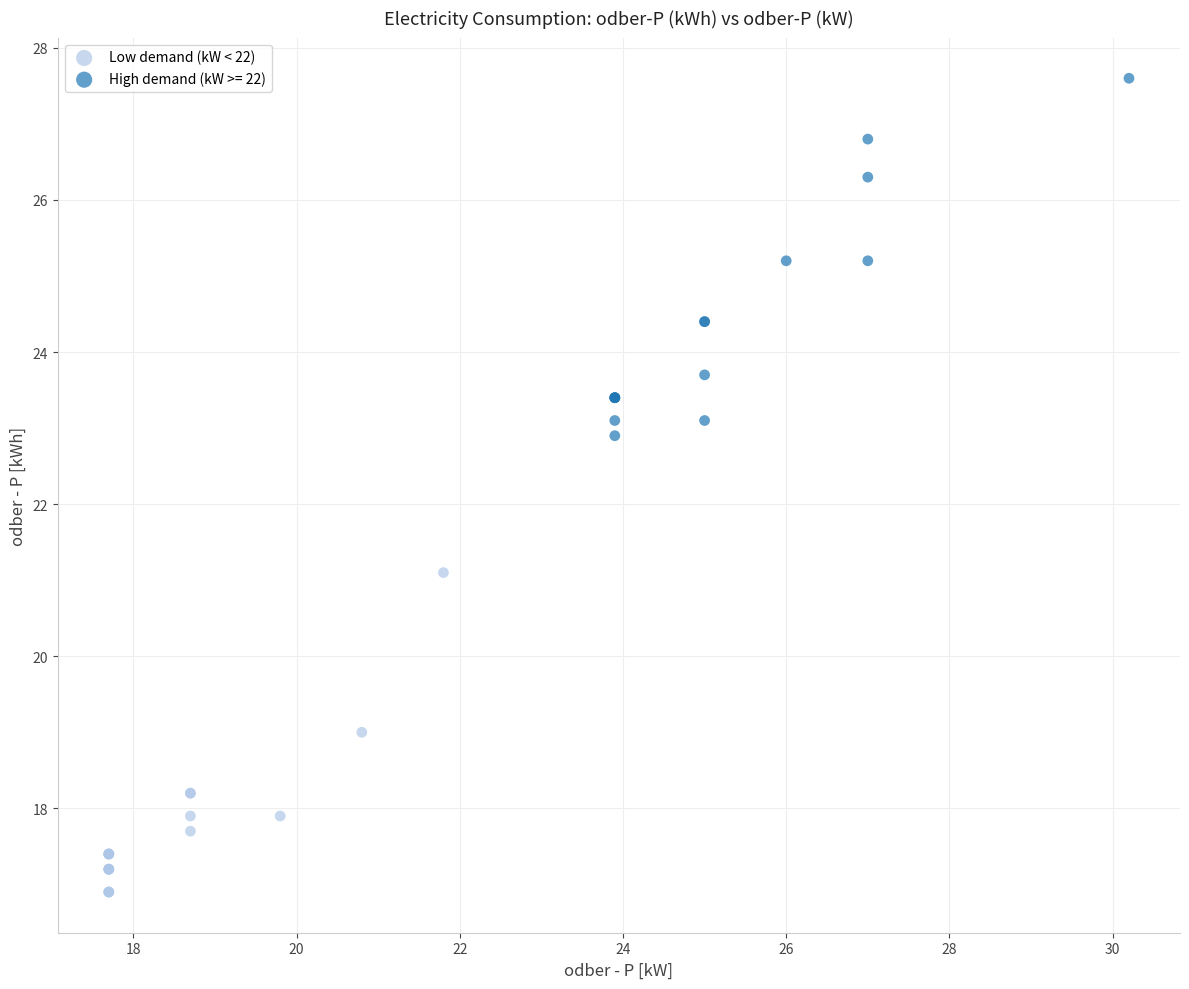

Which series has the widest spread of Y values?

High demand (kW >= 22)